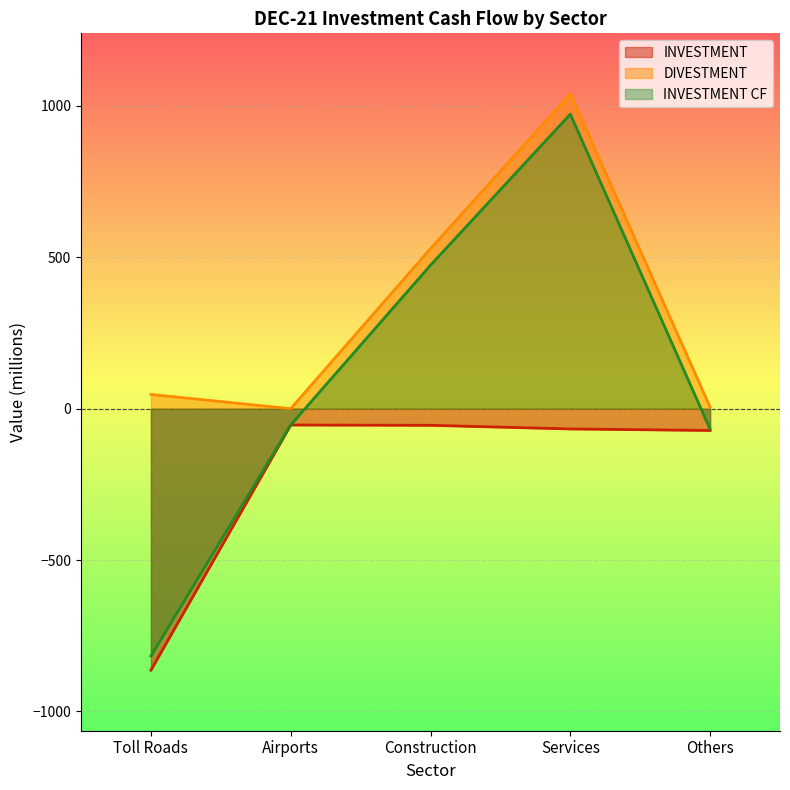

True or false: INVESTMENT CF and DIVESTMENT intersect in this chart.

False